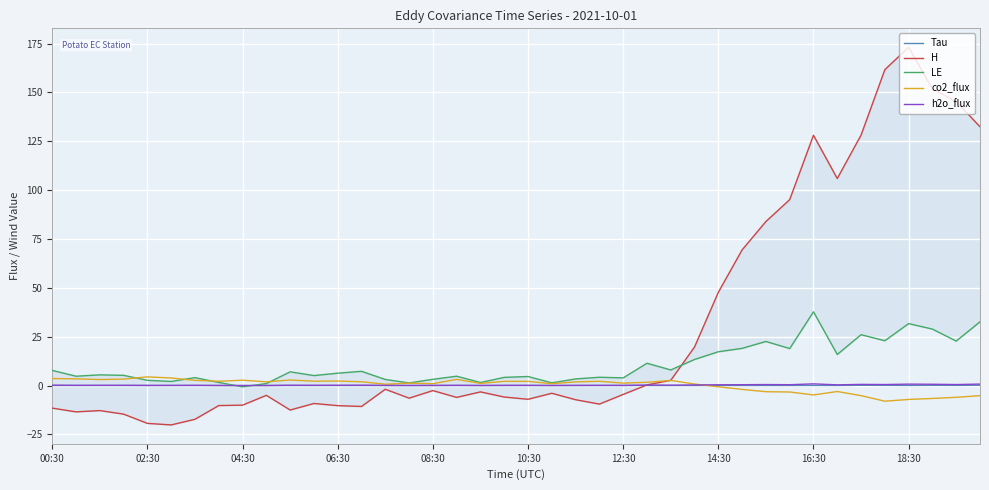

Is it true that Tau equals 0.0 at 18:30?

True